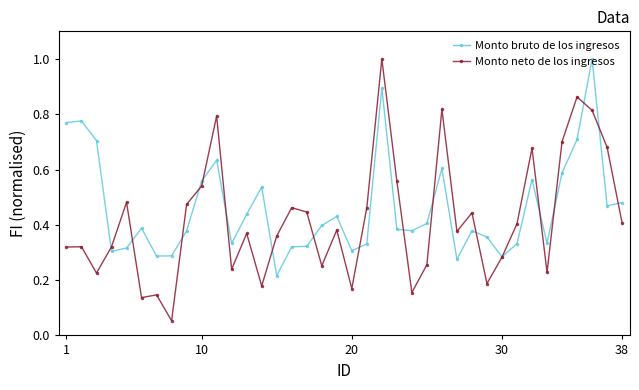

Which series has the widest spread of values?

Monto neto de los ingresos